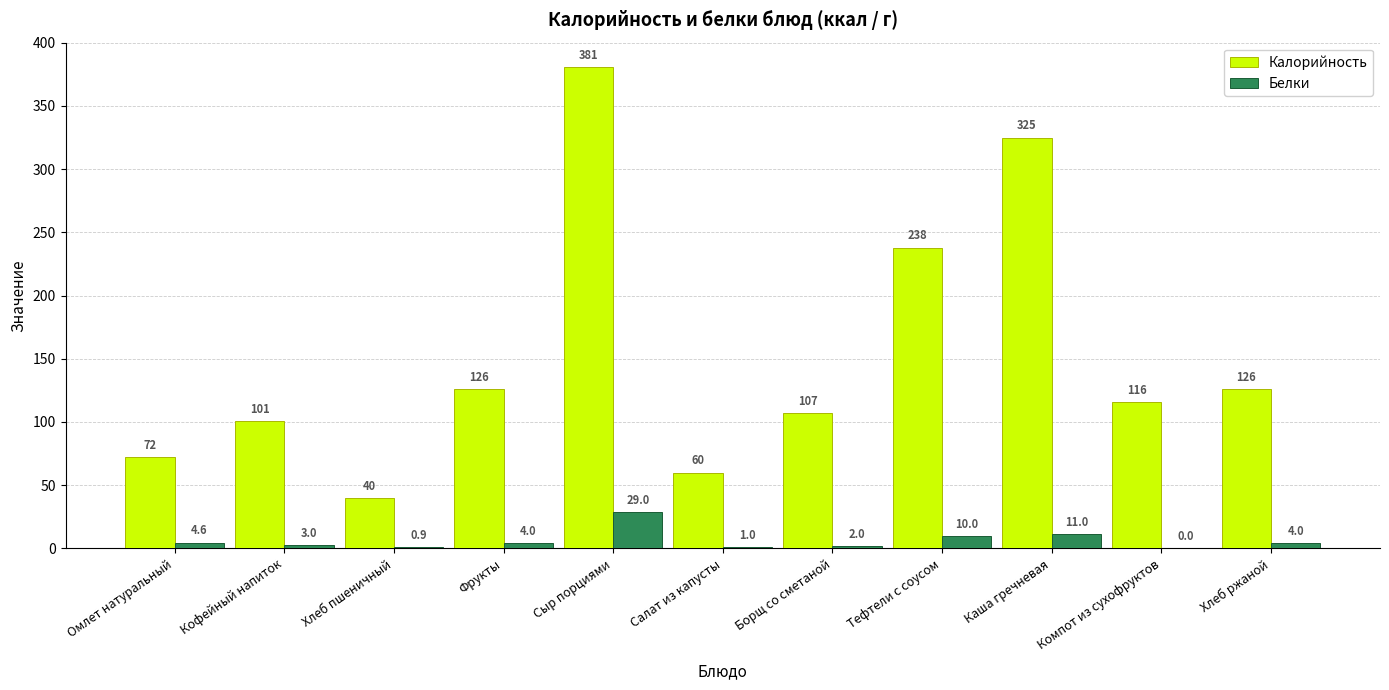

What is the maximum value shown in the chart?

381.0